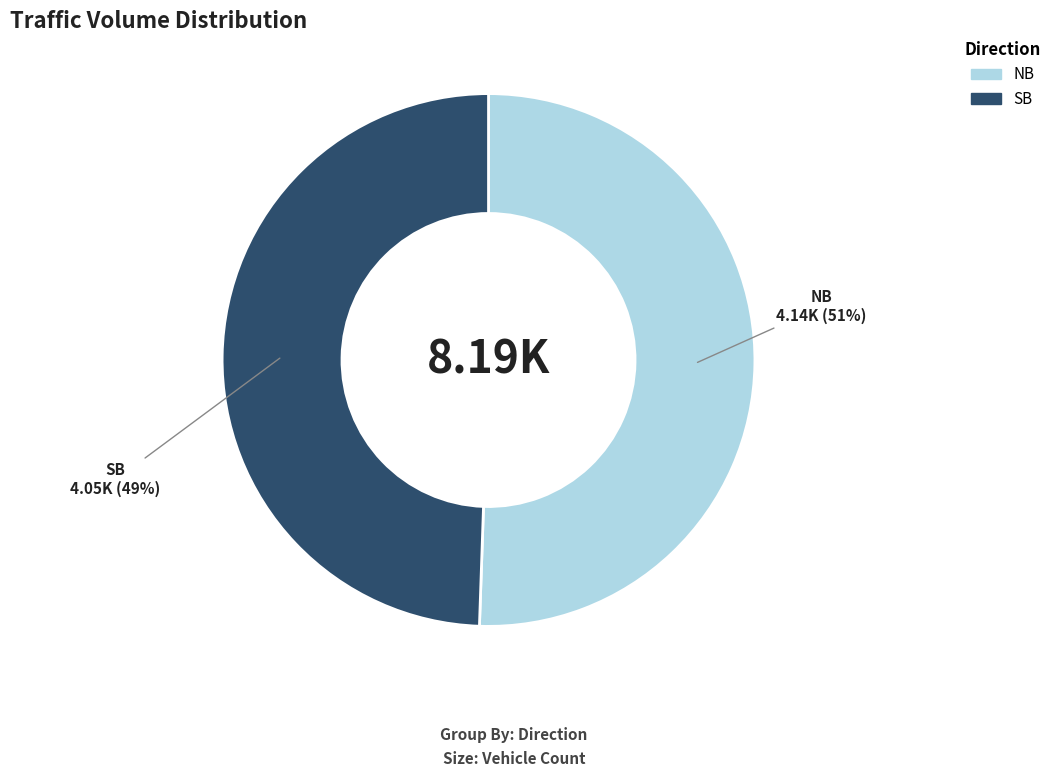

Count the number of slices in the pie.

2